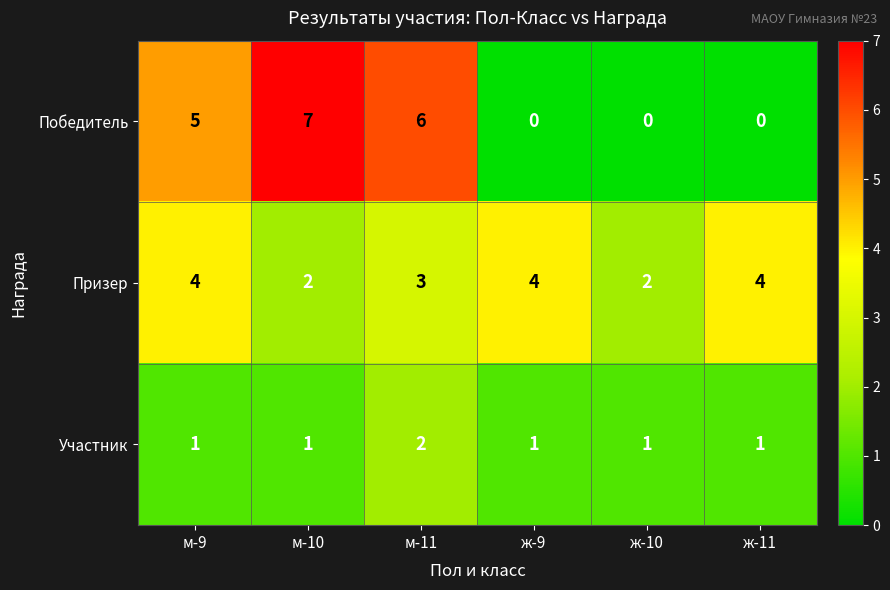

What is the spread (max minus min) of values at ж-9?

4